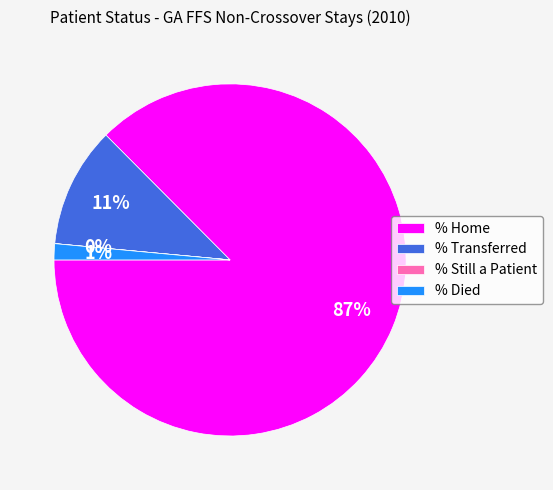

True or false: % Died accounts for 1% of the total.

True